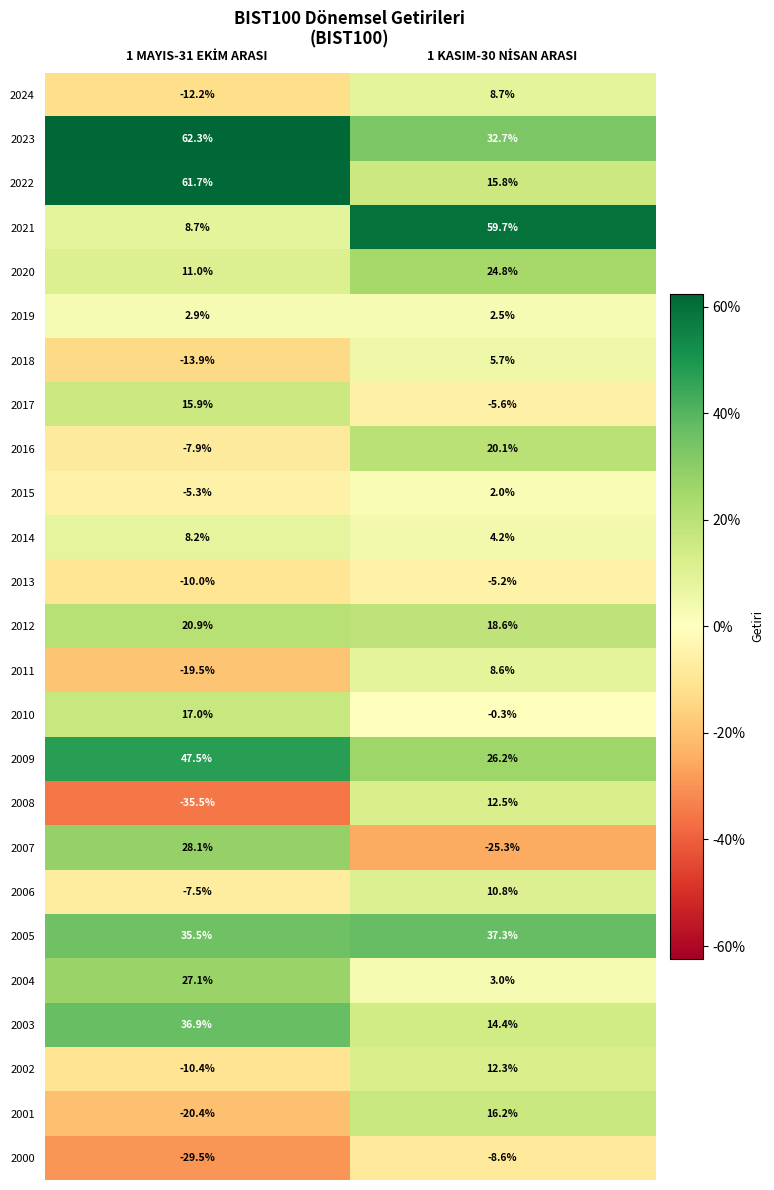

Count the number of categories in the chart.

2